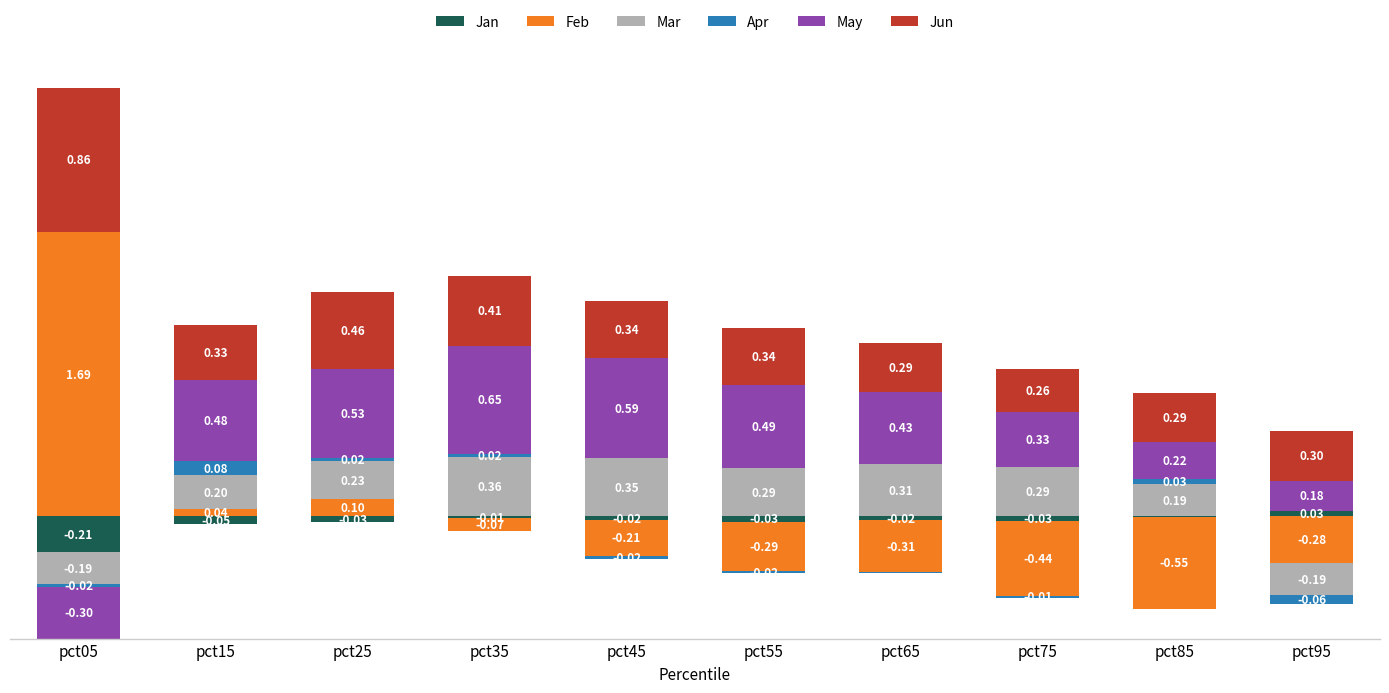

At which category is the sum across all series the highest?

pct05